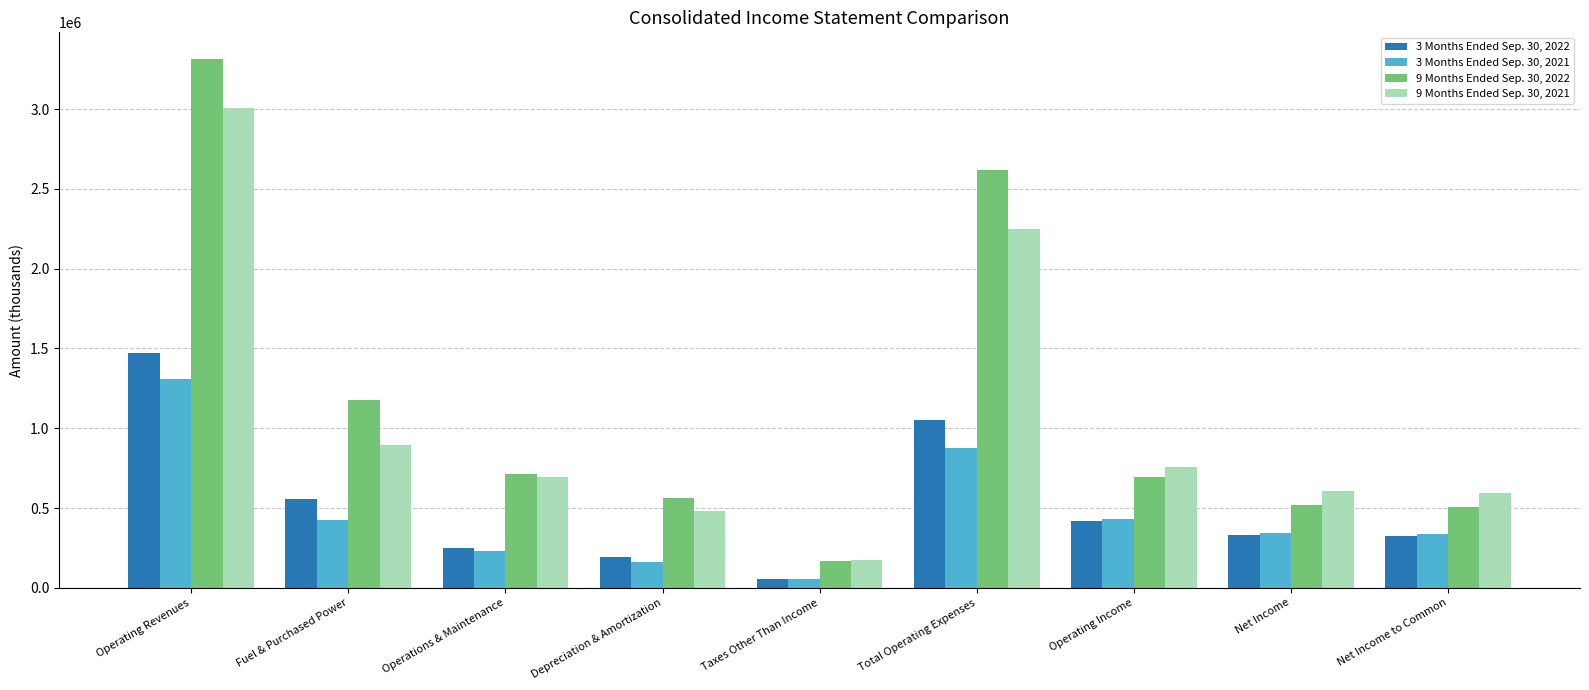

How many bars are there in each group?

4